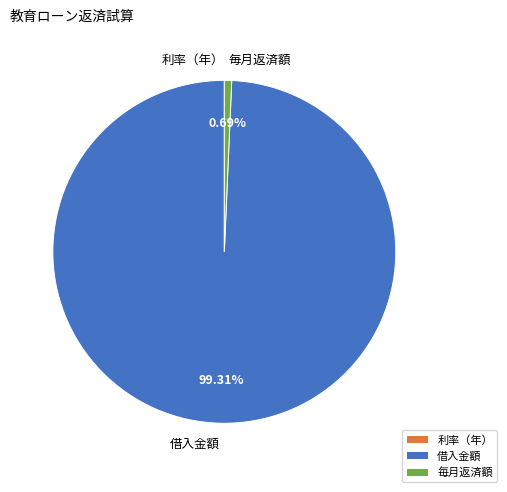

Is there a majority slice in this chart?

Yes